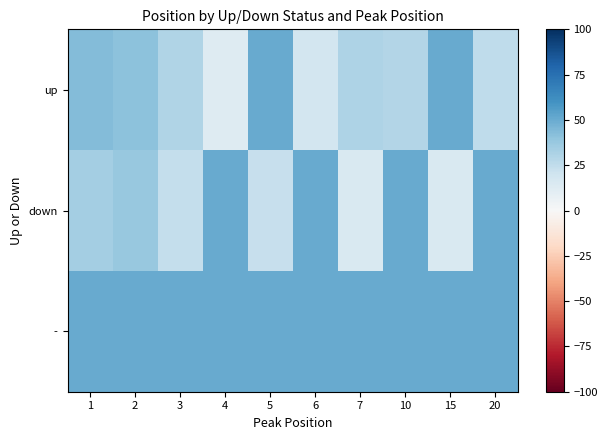

List the series in order of their peak value, lowest first.

up, down, -